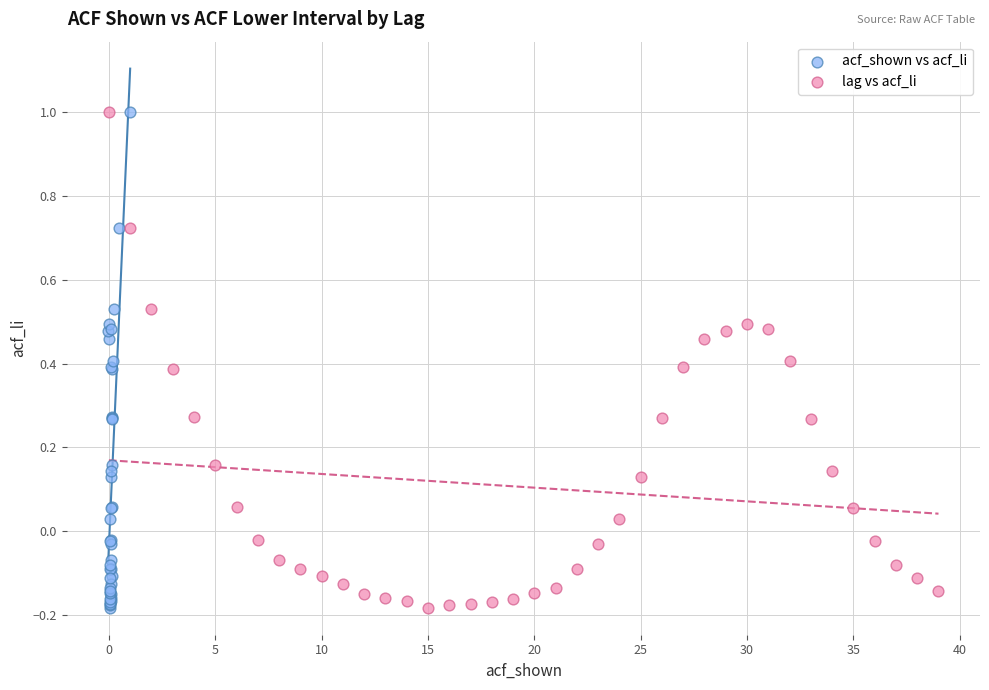

What are all the series names shown in the legend?

acf_shown vs acf_li, lag vs acf_li